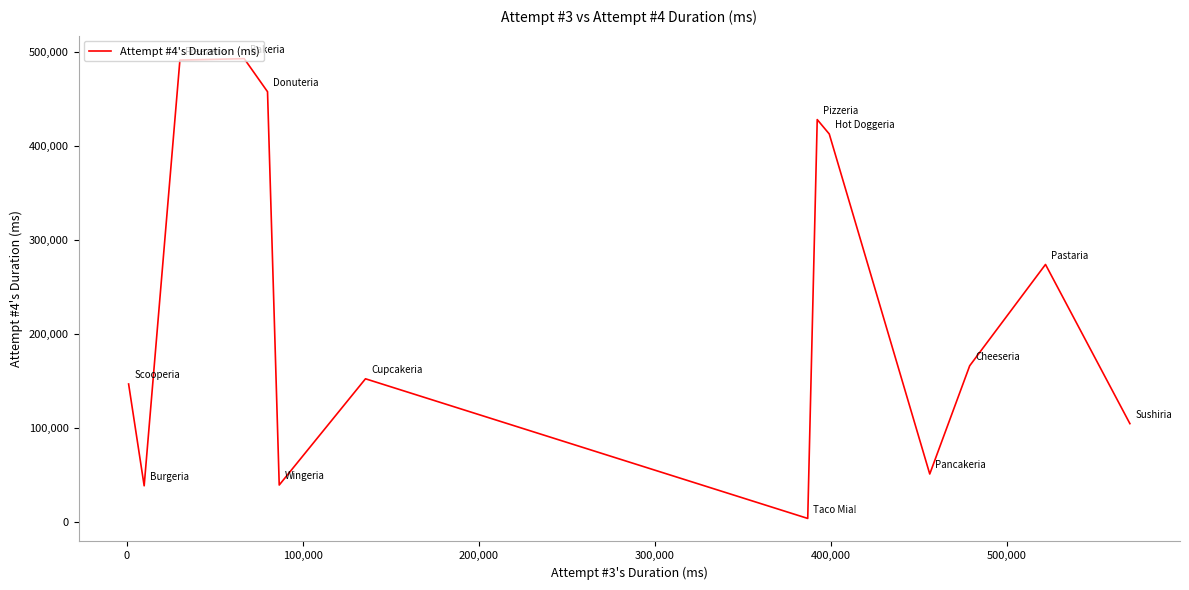

How many categories are shown in the chart?

14